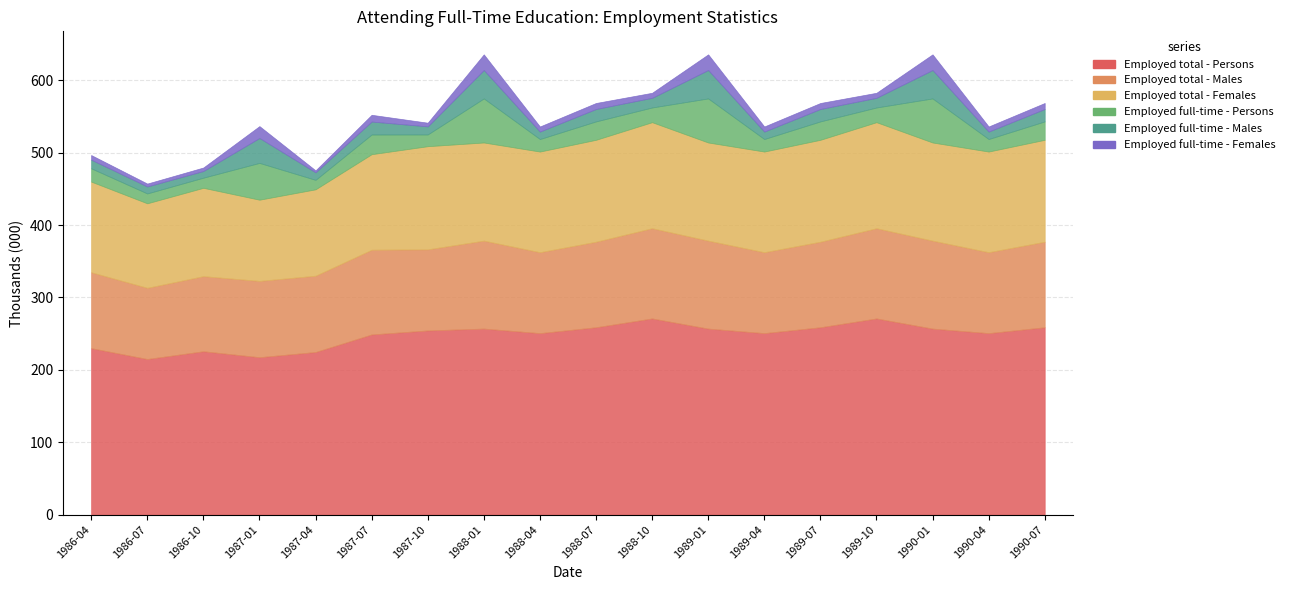

What is the label of the 9th point from the left?

1988-04